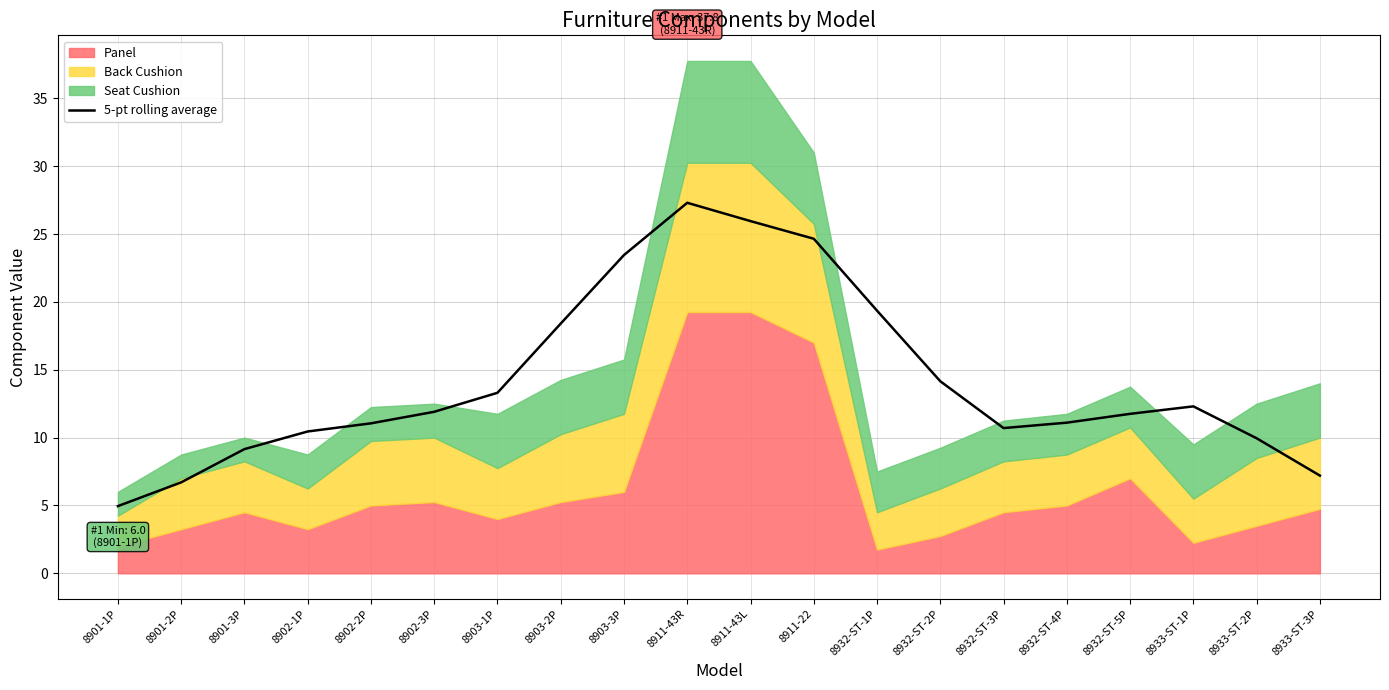

List the labels in order of value, smallest first.

8901-1P, 8901-2P, 8933-ST-3P, 8901-3P, 8933-ST-2P, 8902-1P, 8932-ST-3P, 8902-2P, 8932-ST-4P, 8932-ST-5P, 8902-3P, 8933-ST-1P, 8903-1P, 8932-ST-2P, 8903-2P, 8932-ST-1P, 8903-3P, 8911-22, 8911-43L, 8911-43R